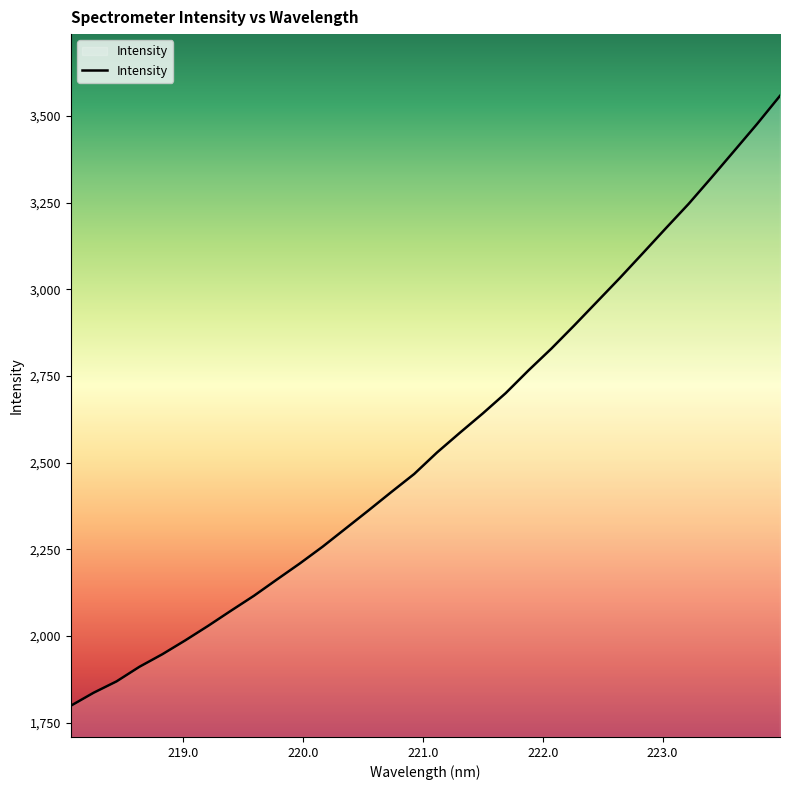

What is the greatest value displayed?

3557.7